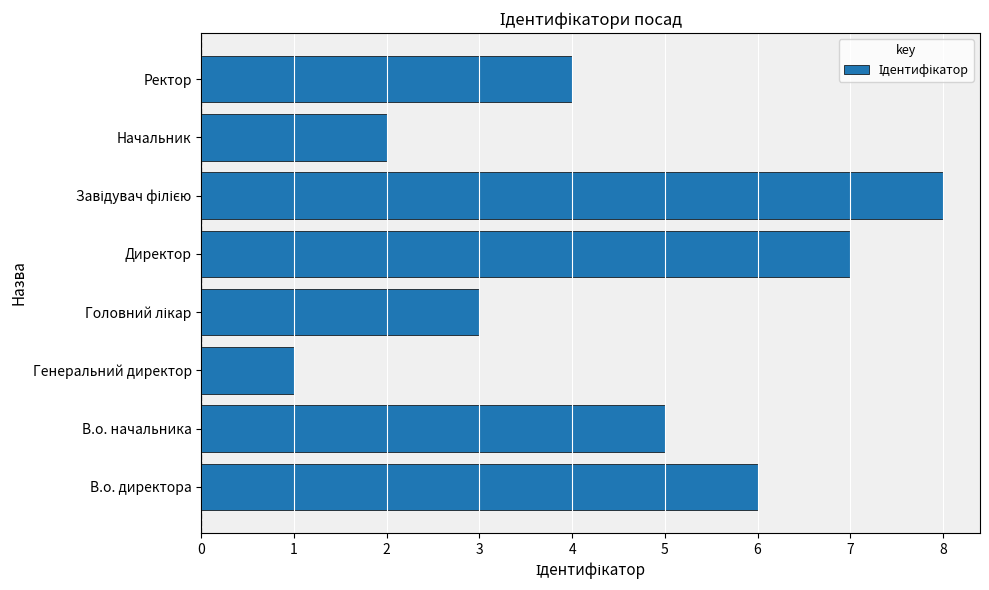

Read the value at В.о. директора.

6